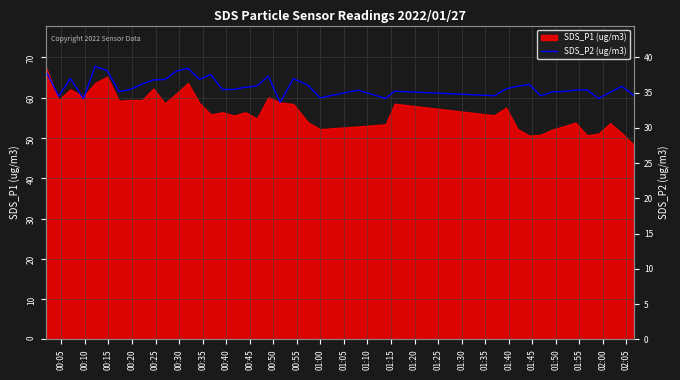

Count the number of categories in the chart.

40